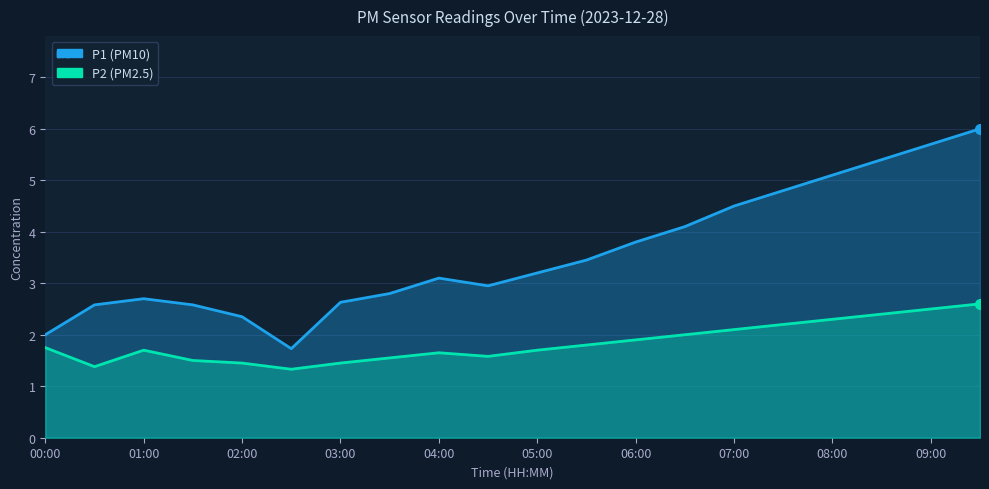

What is the label of the 12th point from the right?

04:00